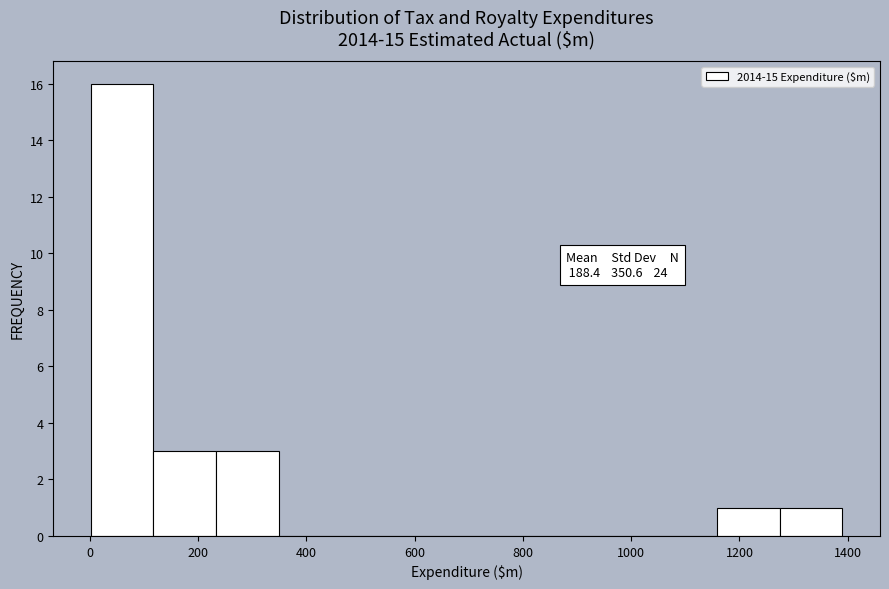

Which range on the x-axis has the tallest bar?

0 to 120